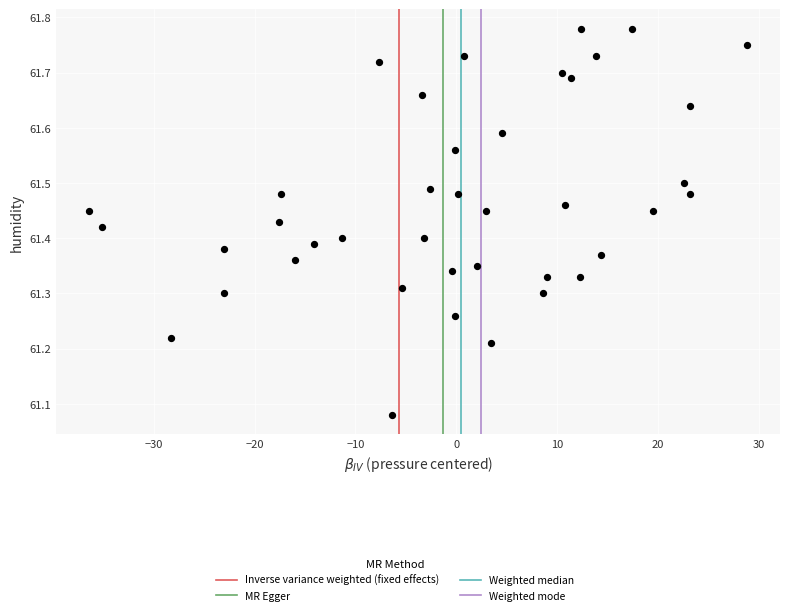

What is the range of Y values (max minus min)?

0.7